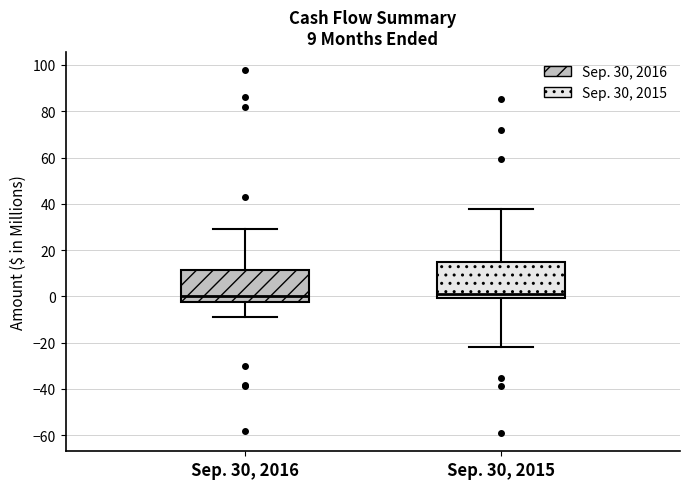

Comparing the boxes themselves (not the whiskers), which one is the tallest?

Sep. 30, 2015